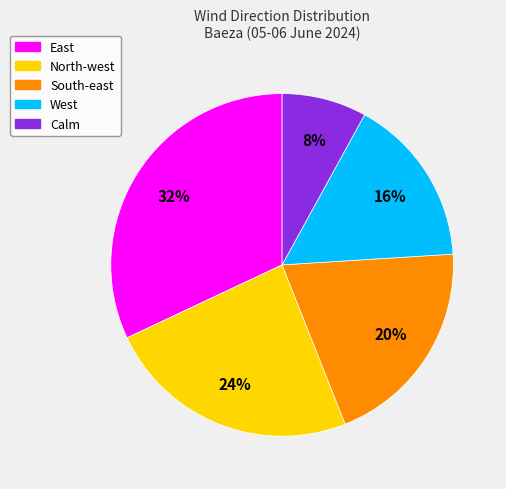

To the nearest percent, what is the average slice percentage?

20%